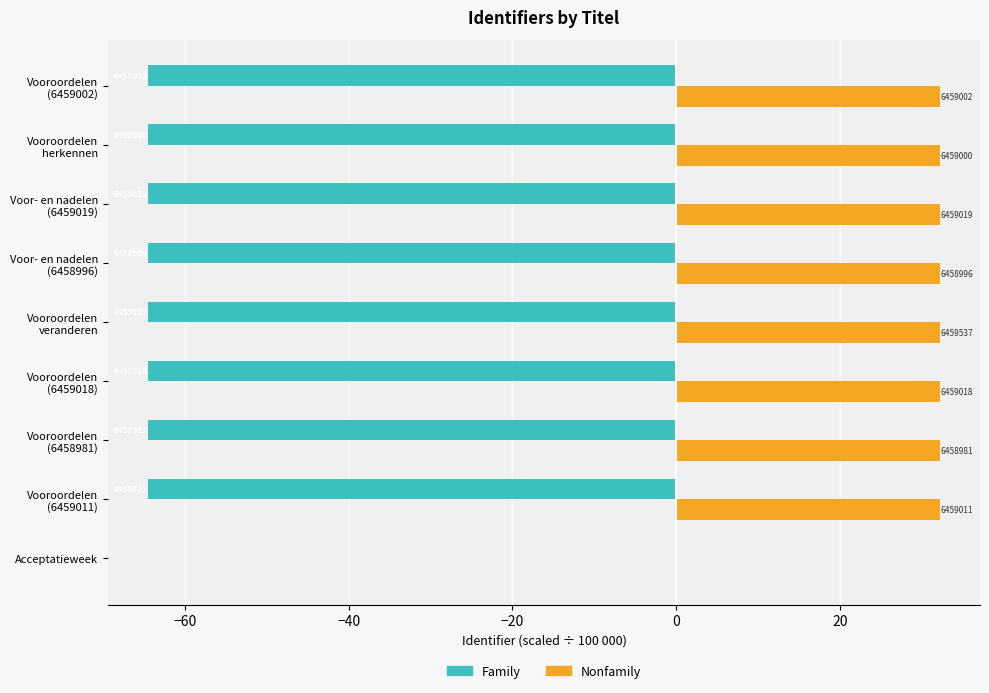

What are all the series names shown in the legend?

Family, Nonfamily